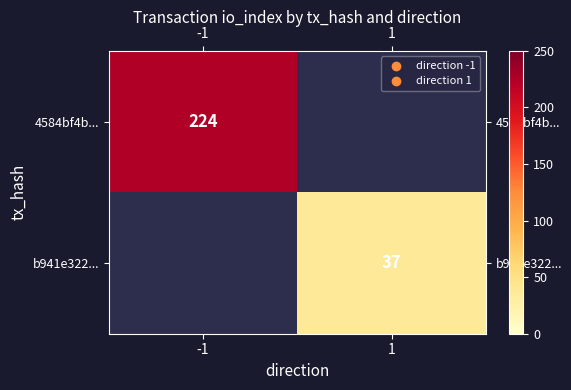

True or false: b941e322... has a value of 24.8 at 1.

False